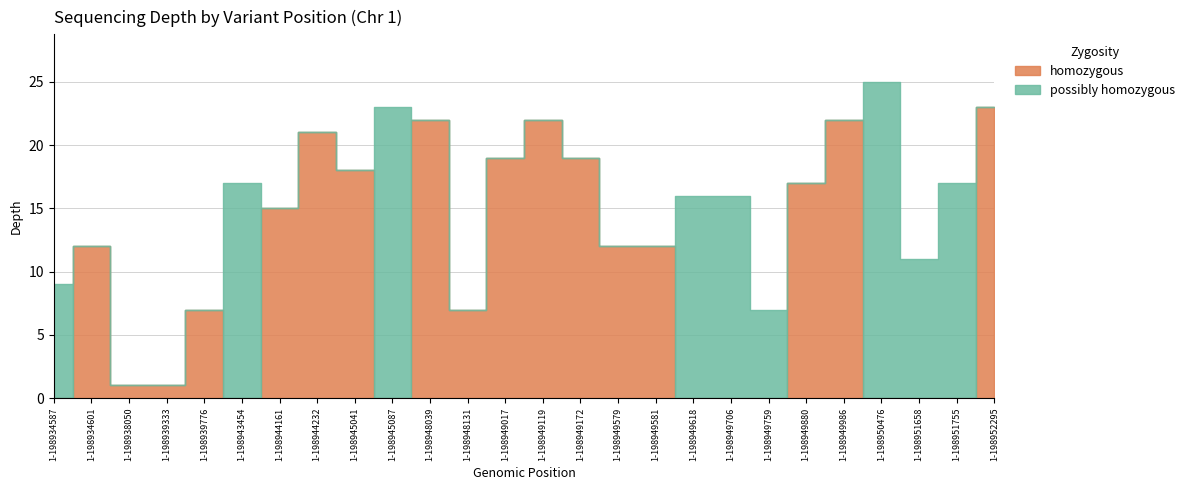

What is the value of the possibly homozygous point at the 25th from the left?

17